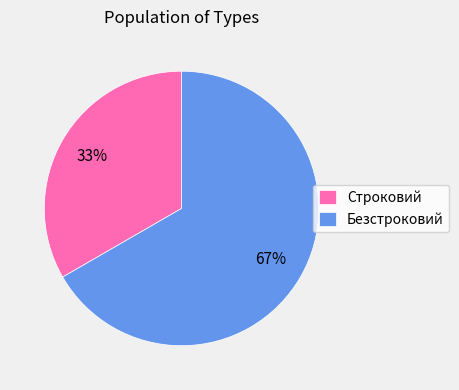

Which slice represents more than half of the pie?

Безстроковий